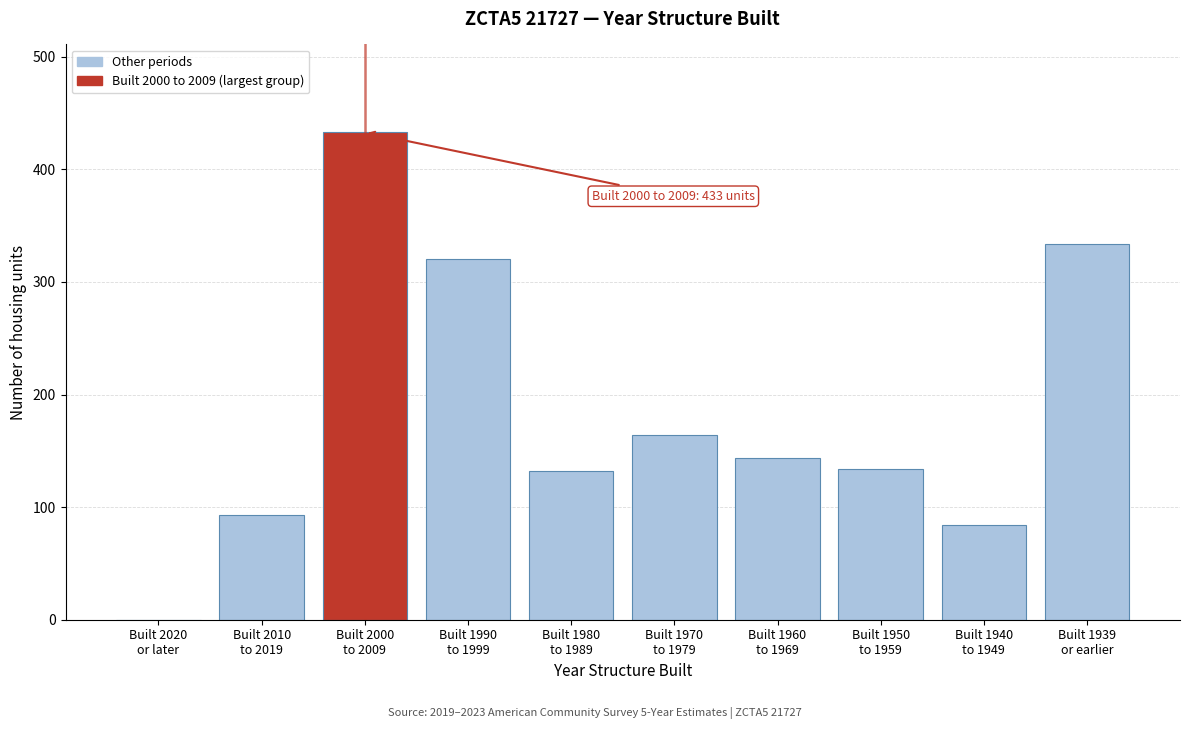

What is the maximum value shown in the chart?

433